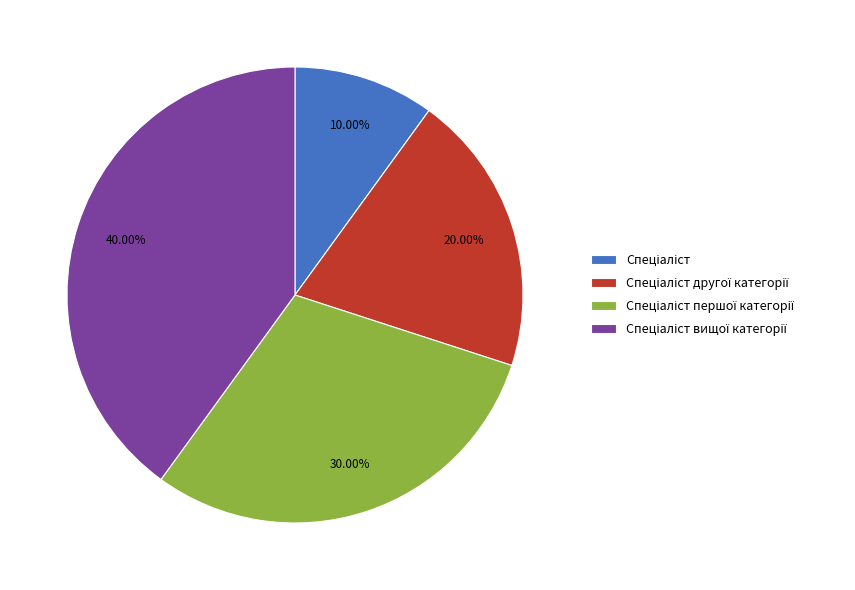

Does any single category account for the majority?

No